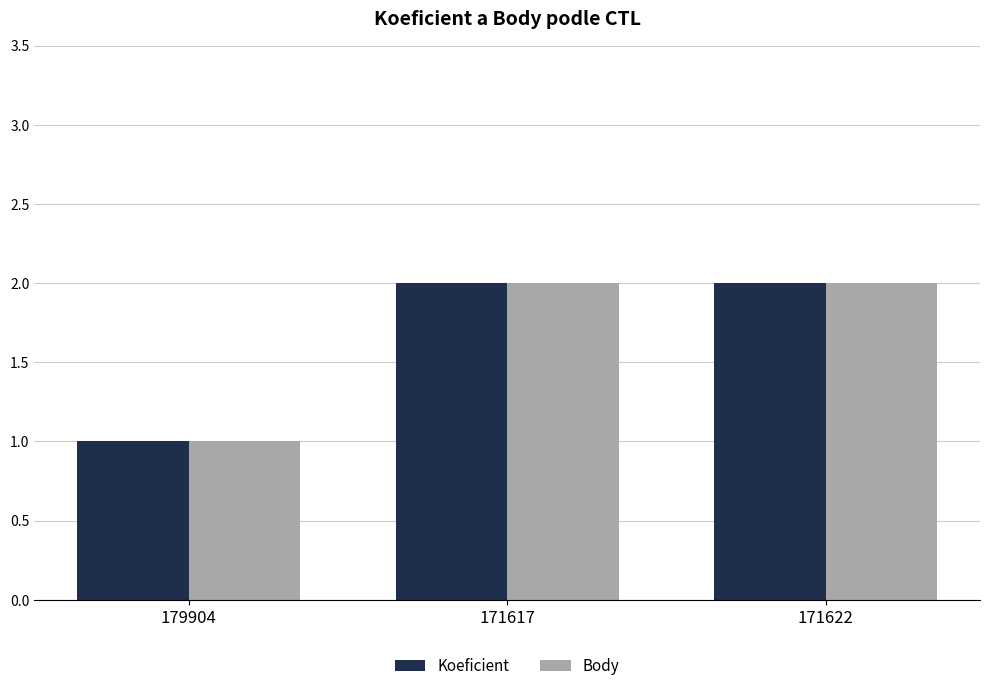

What is the sum of all Koeficient values?

5